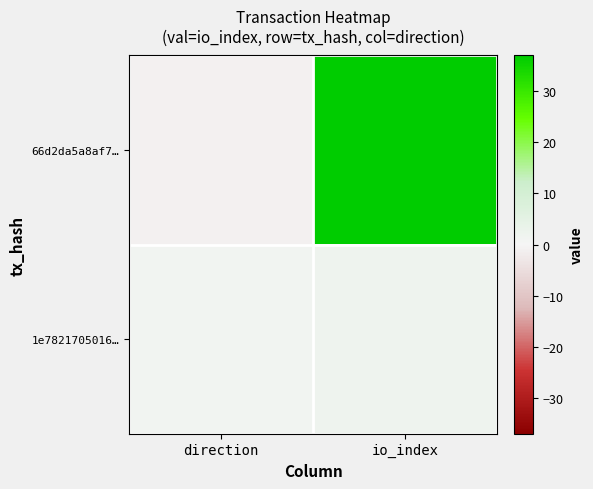

Reading left to right, what are all the values shown in this chart?

66d2da5a8af7…: direction=-1	io_index=37
1e7821705016…: direction=1	io_index=2